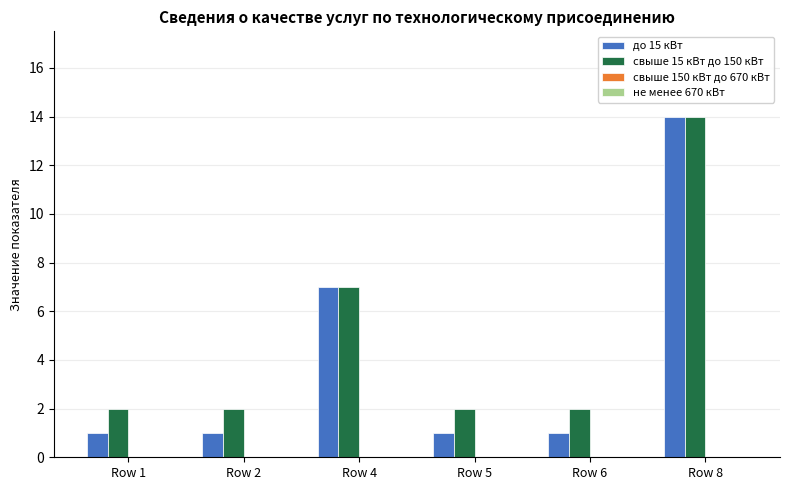

Which series changed the most between Row 2 and Row 8?

до 15 кВт